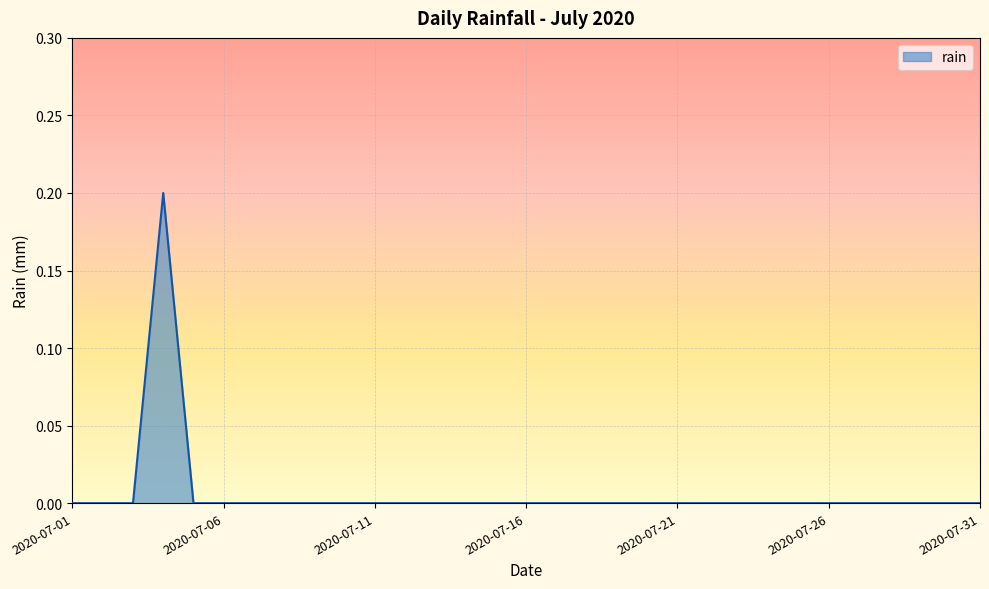

Reading right to left, transcribe all the data shown in this chart.

2020-07-31=0.0	2020-07-30=0.0	2020-07-29=0.0	2020-07-28=0.0	2020-07-27=0.0	2020-07-26=0.0	2020-07-25=0.0	2020-07-24=0.0	2020-07-23=0.0	2020-07-22=0.0	2020-07-21=0.0	2020-07-20=0.0	2020-07-19=0.0	2020-07-18=0.0	2020-07-17=0.0	2020-07-16=0.0	2020-07-15=0.0	2020-07-14=0.0	2020-07-13=0.0	2020-07-12=0.0	2020-07-11=0.0	2020-07-10=0.0	2020-07-09=0.0	2020-07-08=0.0	2020-07-07=0.0	2020-07-06=0.0	2020-07-05=0.0	2020-07-04=0.2	2020-07-03=0.0	2020-07-02=0.0	2020-07-01=0.0